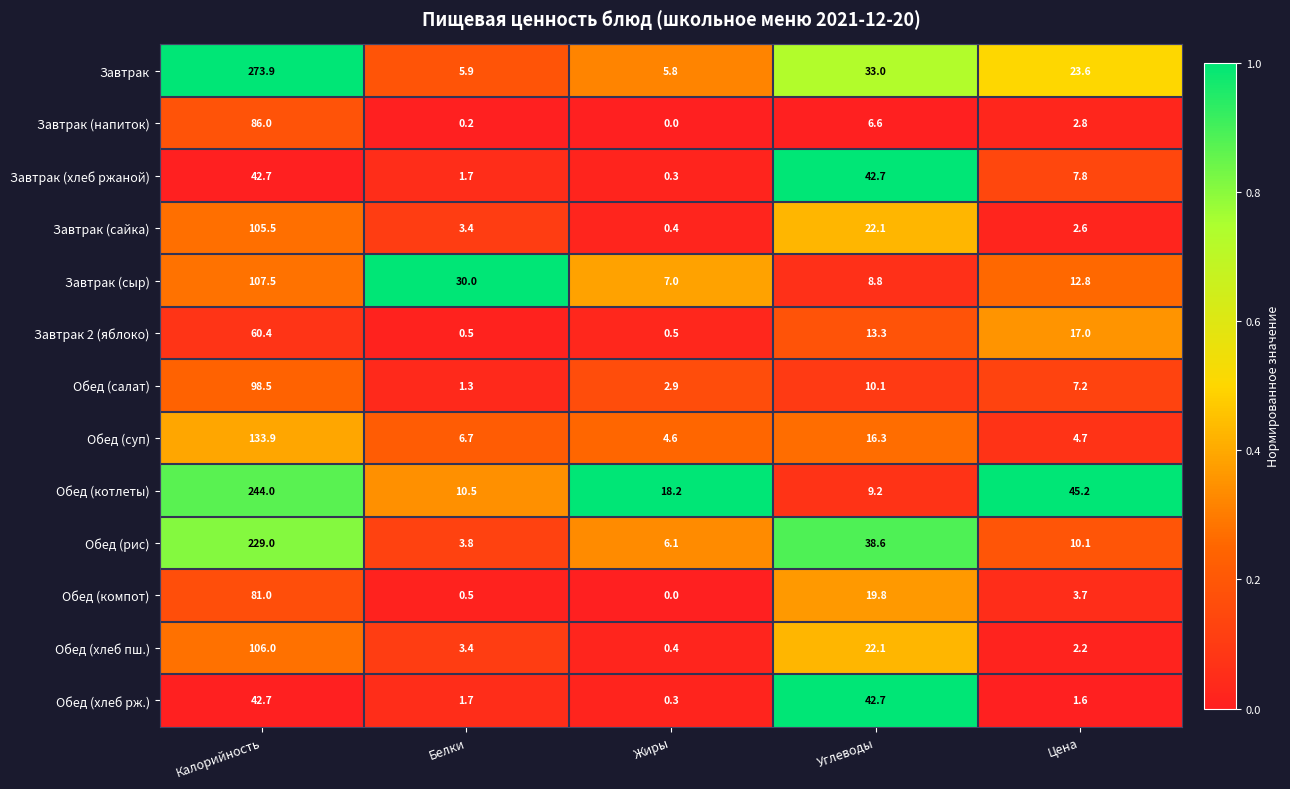

True or false: Завтрак (хлеб ржаной) has a value of 7.8 at Цена.

True